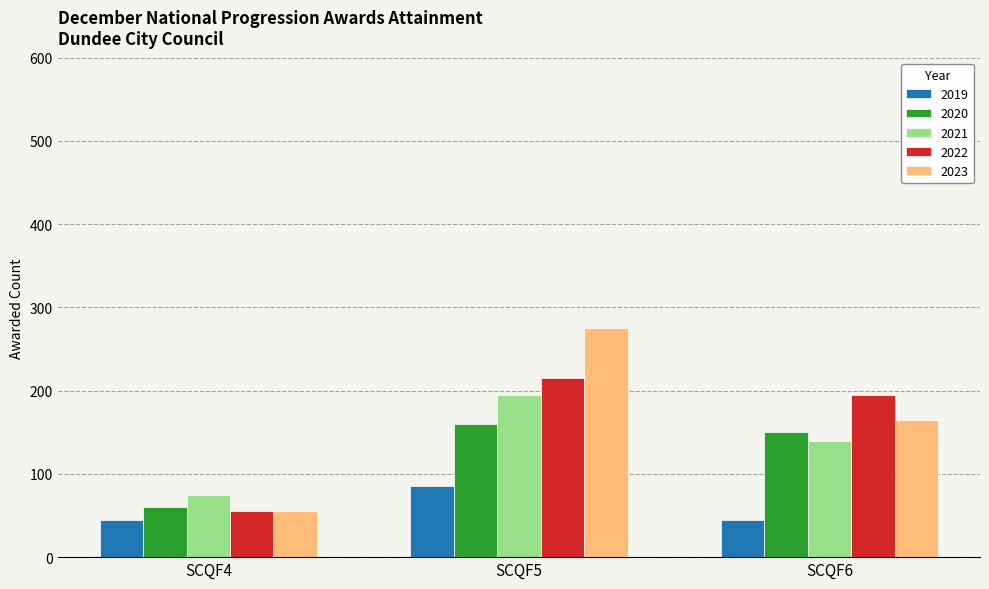

What is the value of the 2019 bar at the 1st from the left?

45